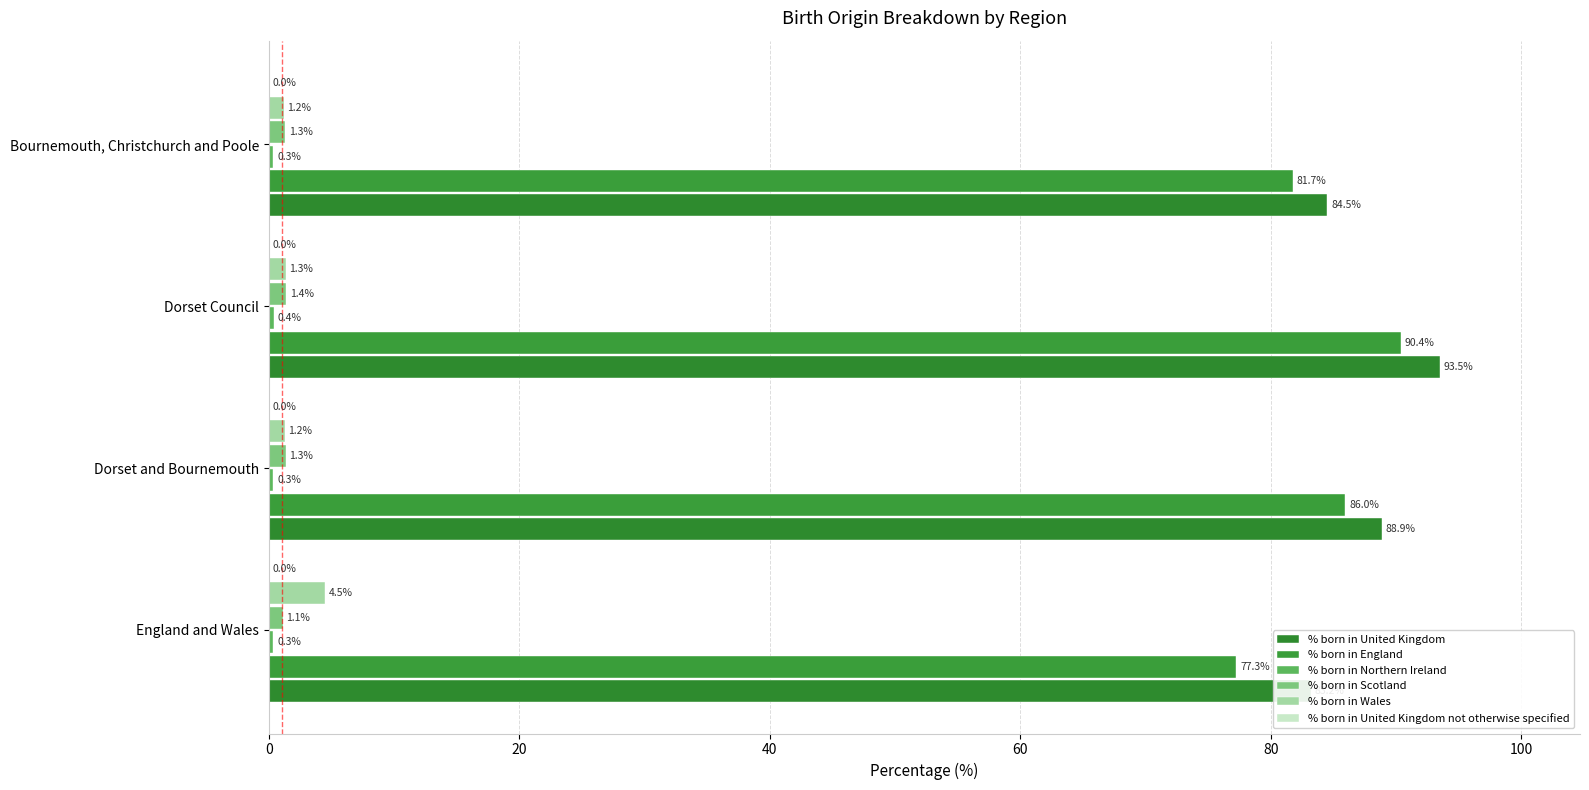

How many bars are there in each group?

6